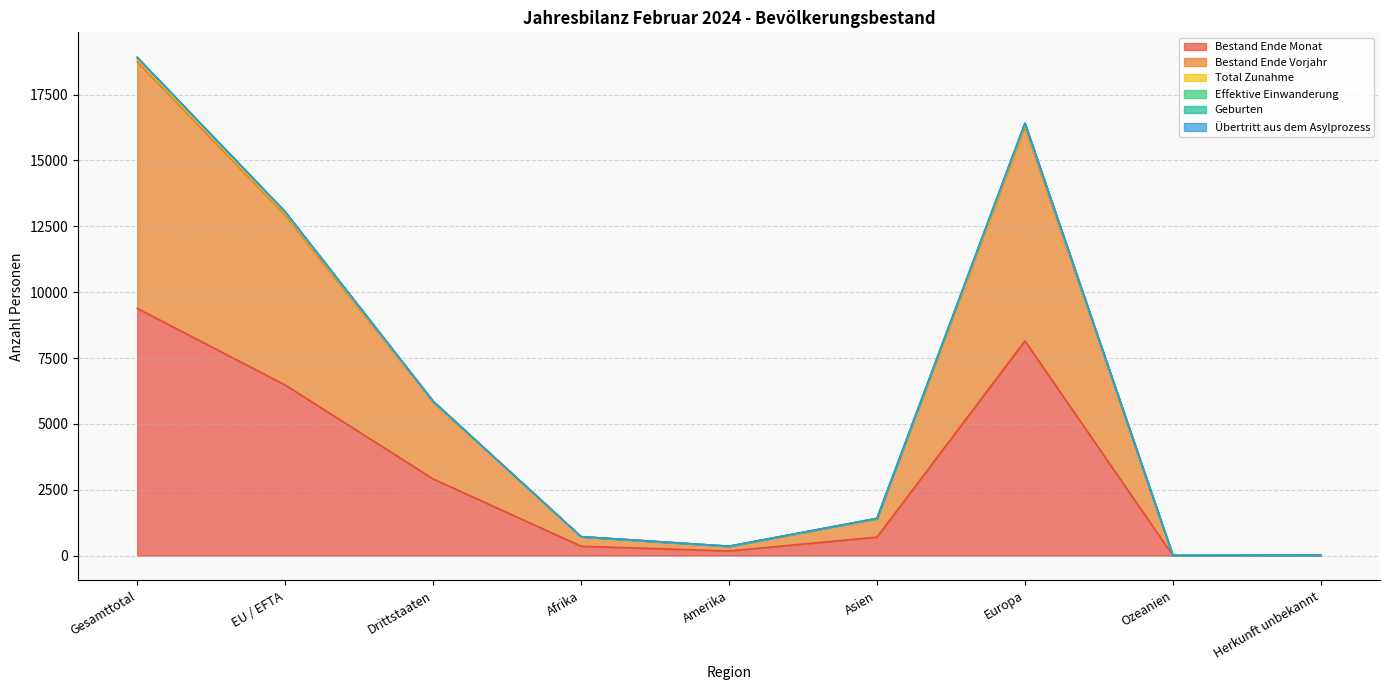

Which category has the highest value in the Bestand Ende Monat series?

Gesamttotal